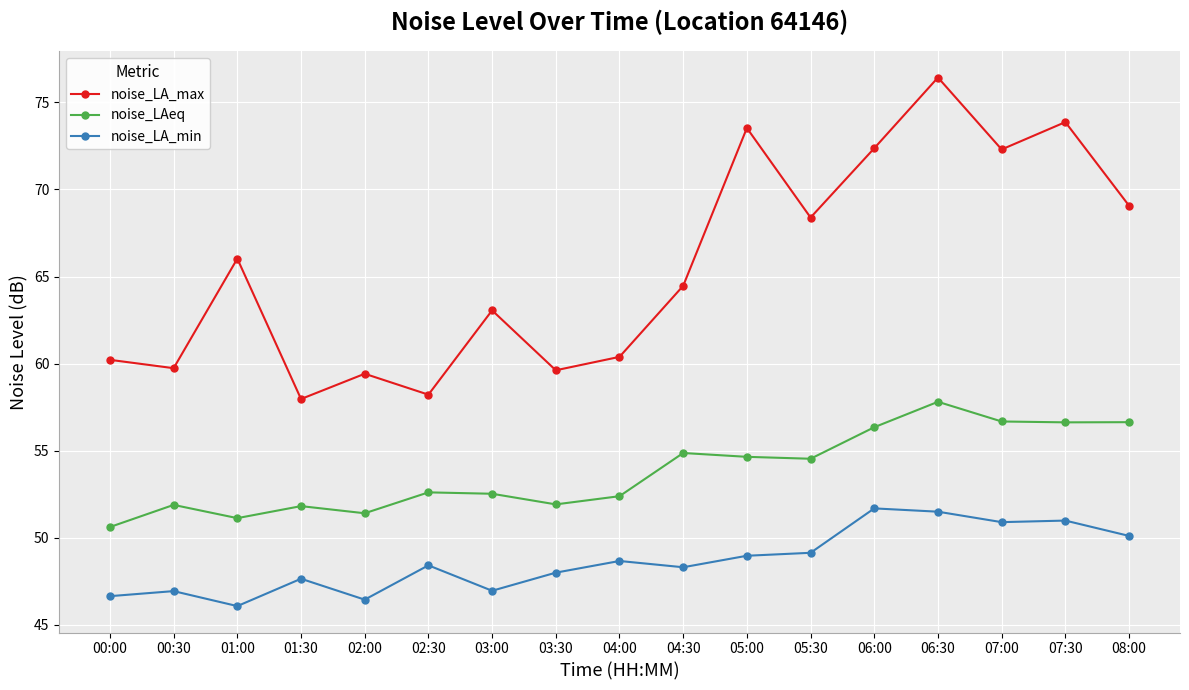

What is the label of the 6th point from the right?

05:30